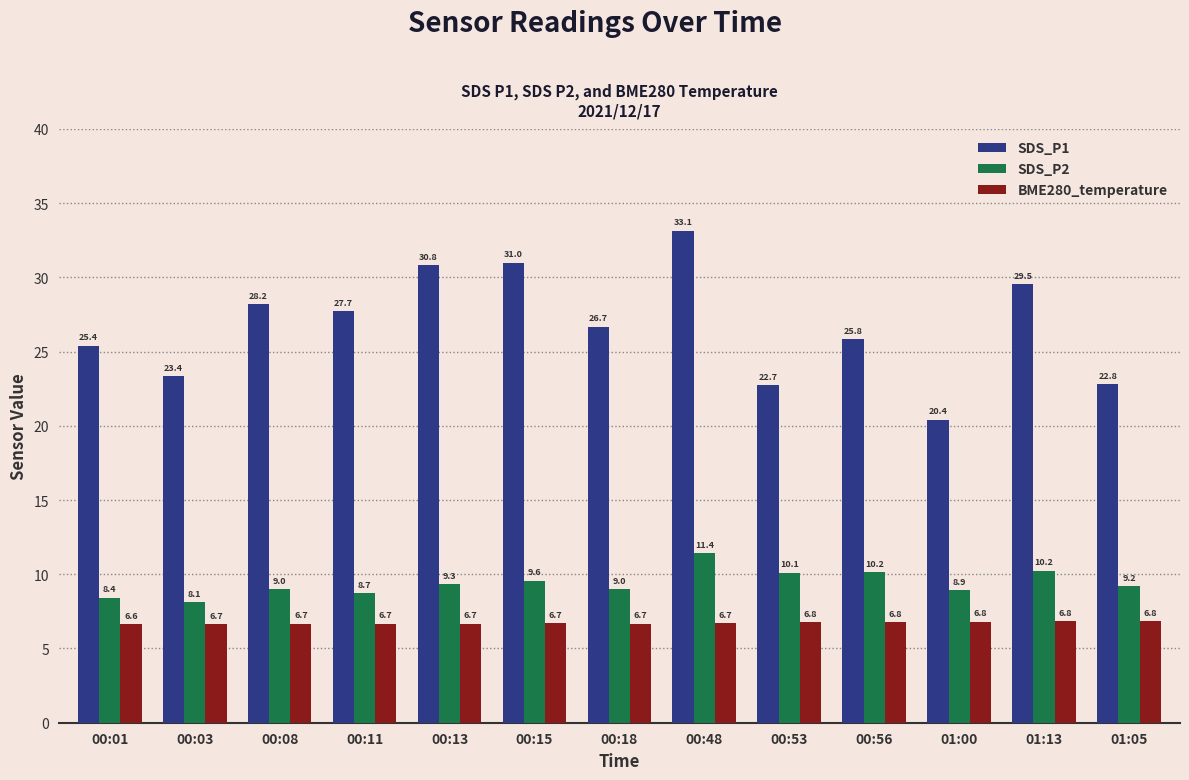

Rank the categories by SDS_P1 value from lowest to highest.

01:00, 00:53, 01:05, 00:03, 00:01, 00:56, 00:18, 00:11, 00:08, 01:13, 00:13, 00:15, 00:48